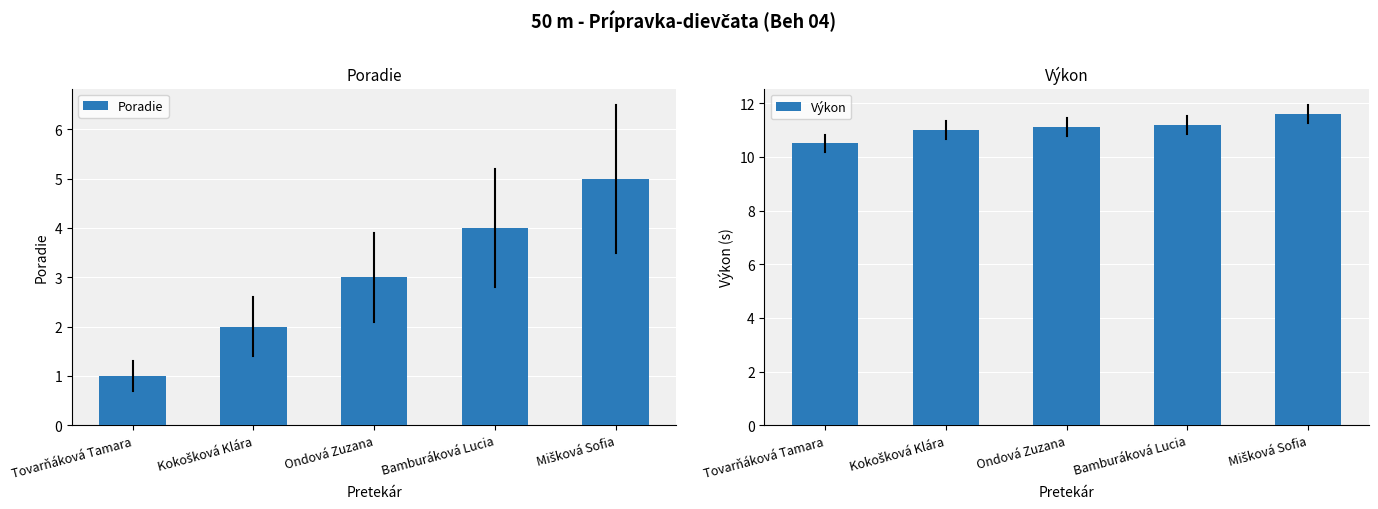

What is the average value of the Výkon series?

11.1